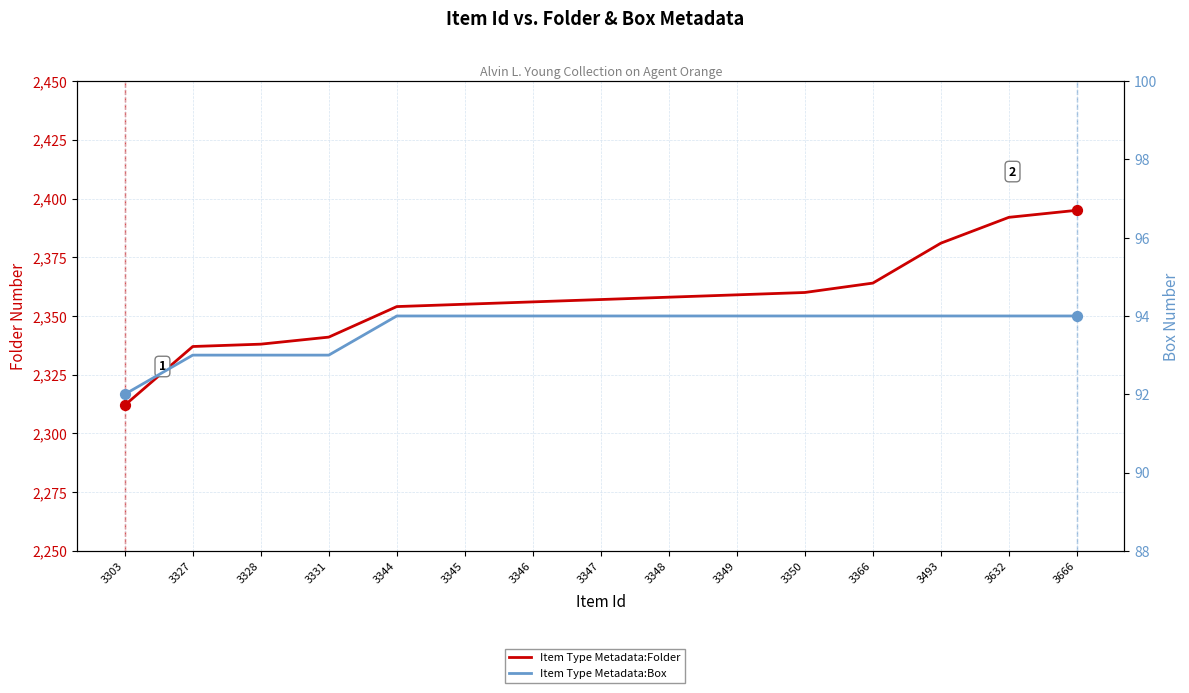

Which series has the largest Y range (max minus min)?

Item Type Metadata:Folder